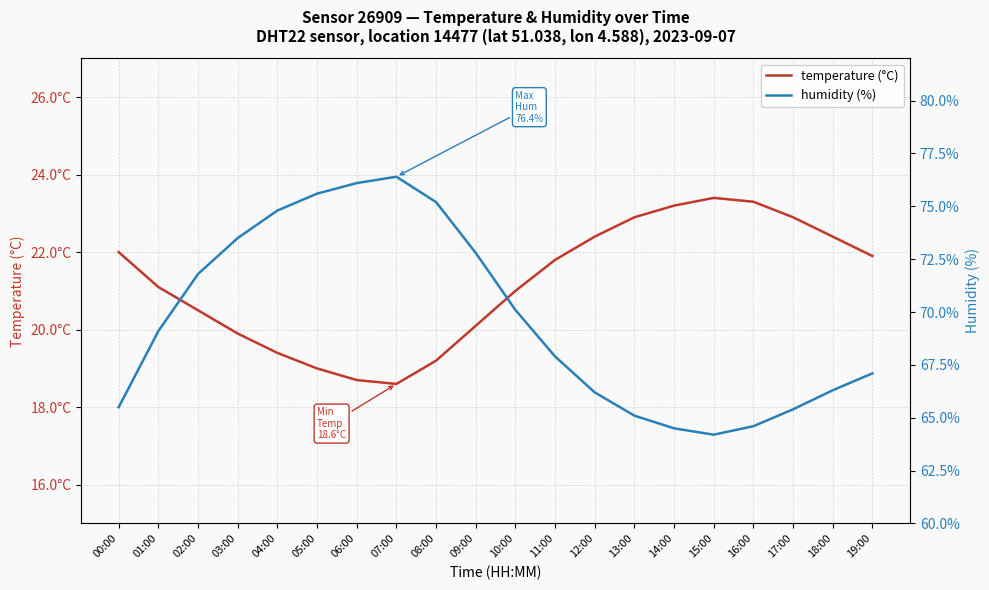

In humidity (%), how many points are higher than both neighbors (excluding endpoints)?

1